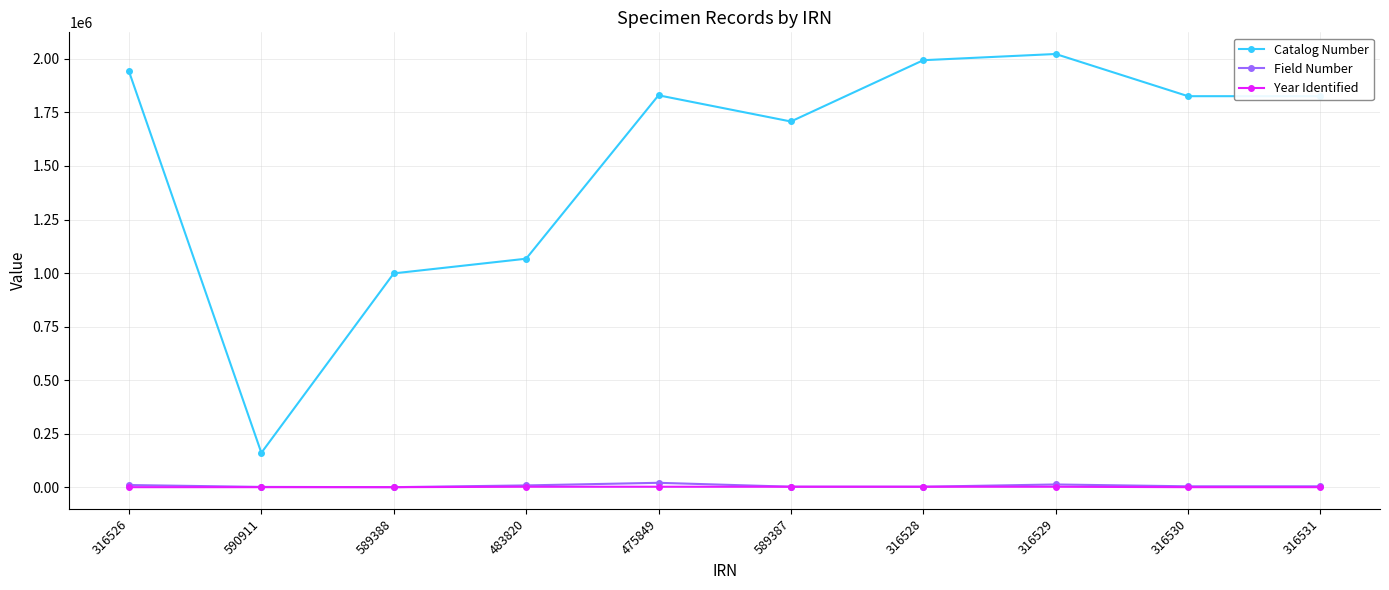

Where is the first local maximum for Catalog Number?

475849